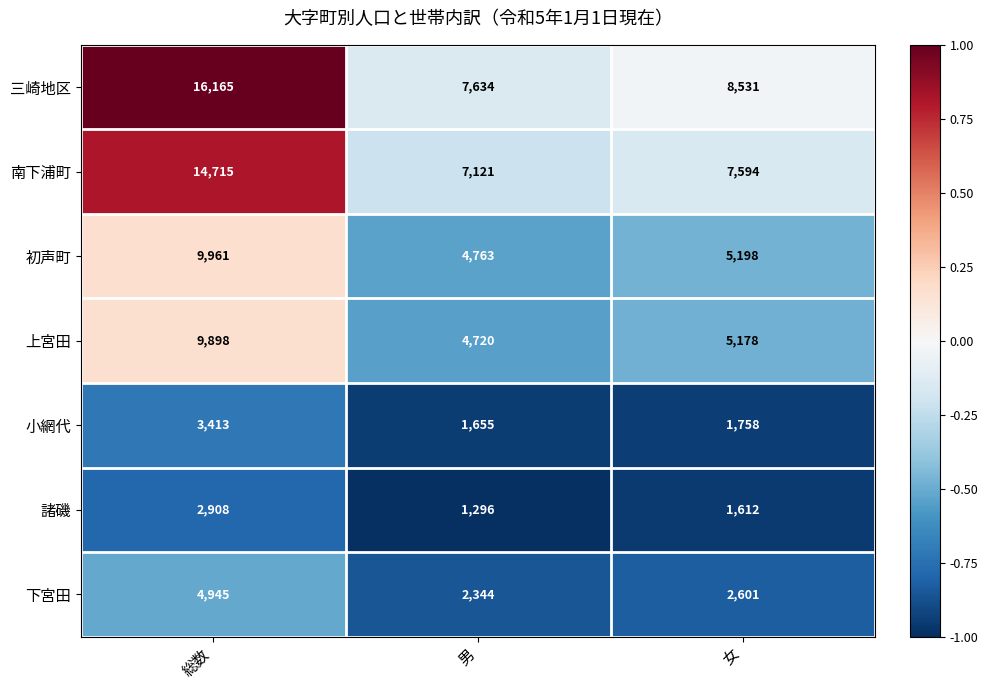

The value of 初声町 at 総数 is 2239. True or false?

False